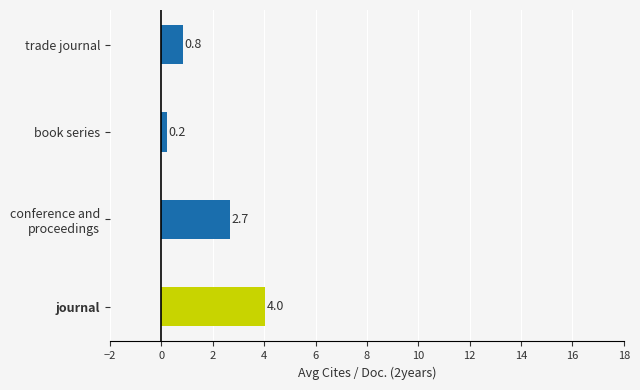

Rank the categories by value from lowest to highest.

book series, trade journal, conference and
proceedings, journal